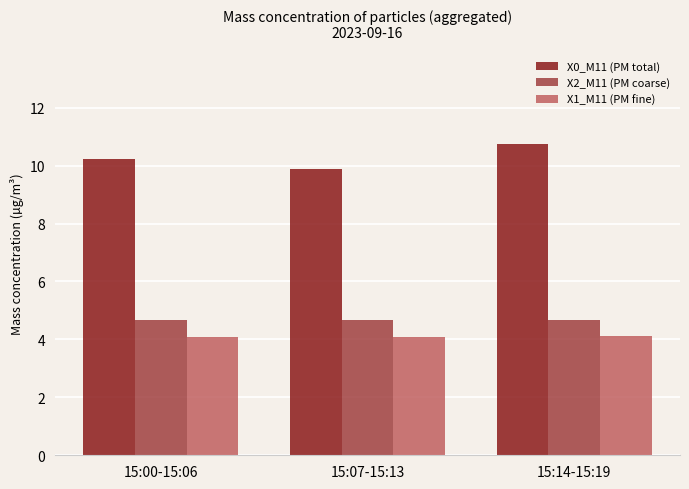

Reading left to right, extract all data points from this chart.

X0_M11 (PM total): 10.2	9.9	10.7
X2_M11 (PM coarse): 4.7	4.7	4.7
X1_M11 (PM fine): 4.1	4.1	4.1